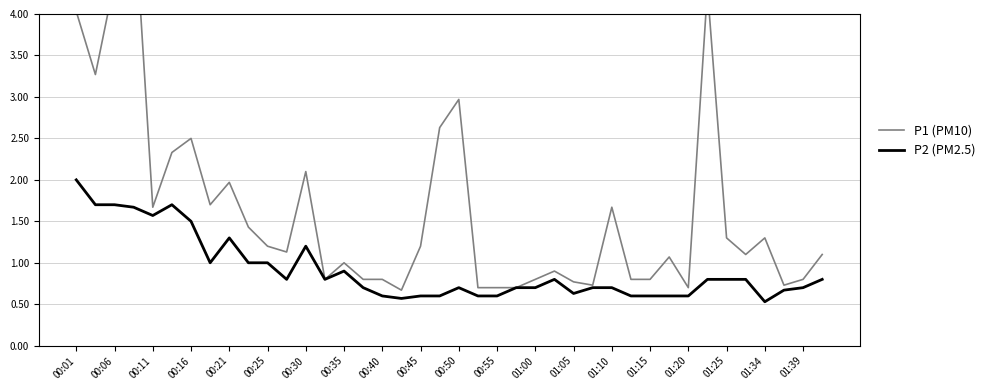

What is the minimum value for P2 (PM2.5)?

0.5